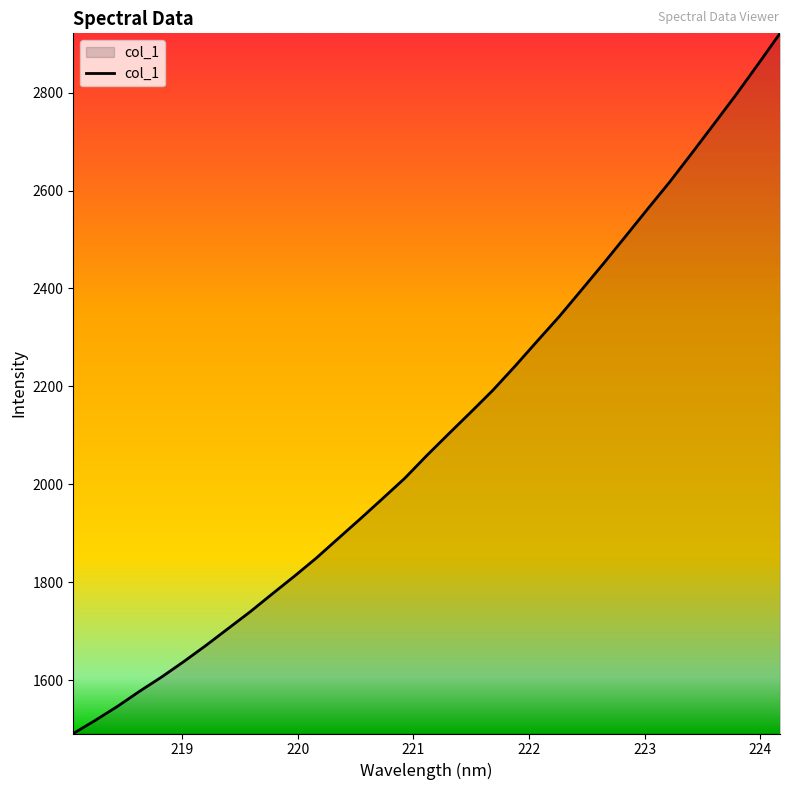

What is the average value?

2110.3